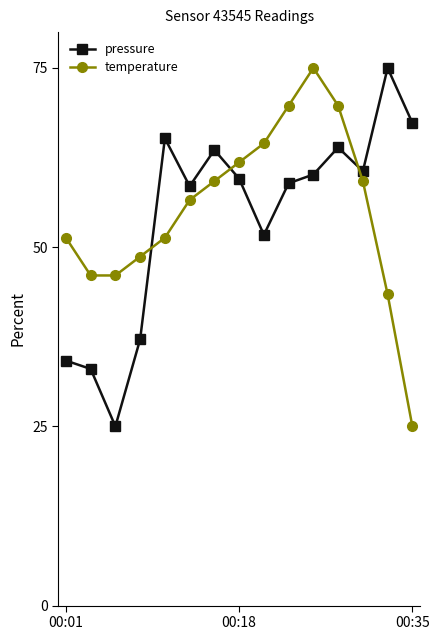

What is the maximum value for pressure?

75.0